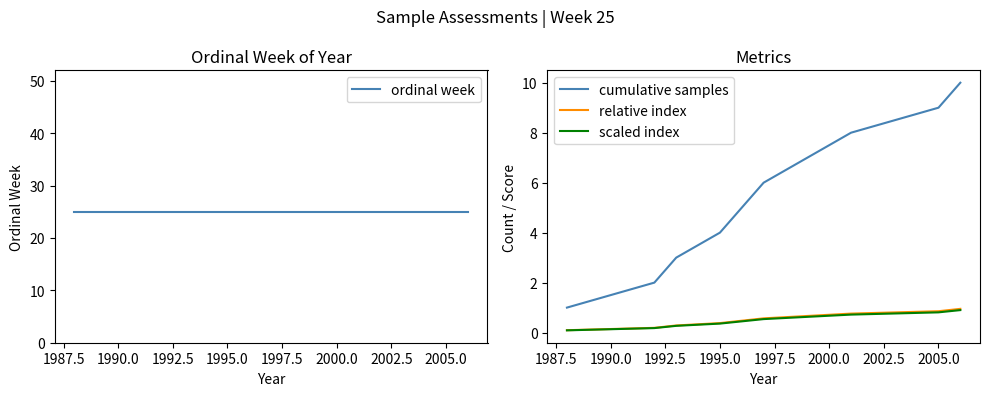

True or false: scaled index and cumulative samples cross at least once.

False